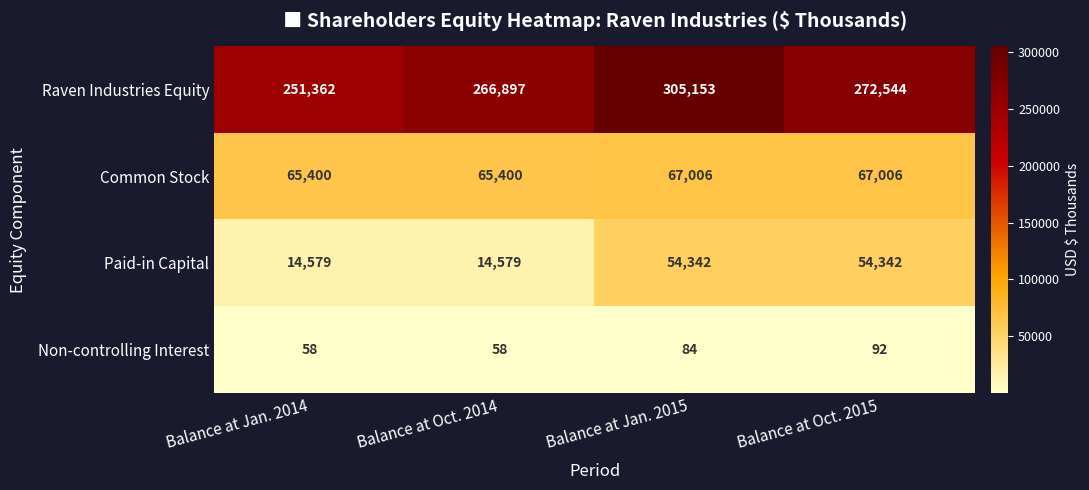

What is the sum of all Common Stock values?

264812